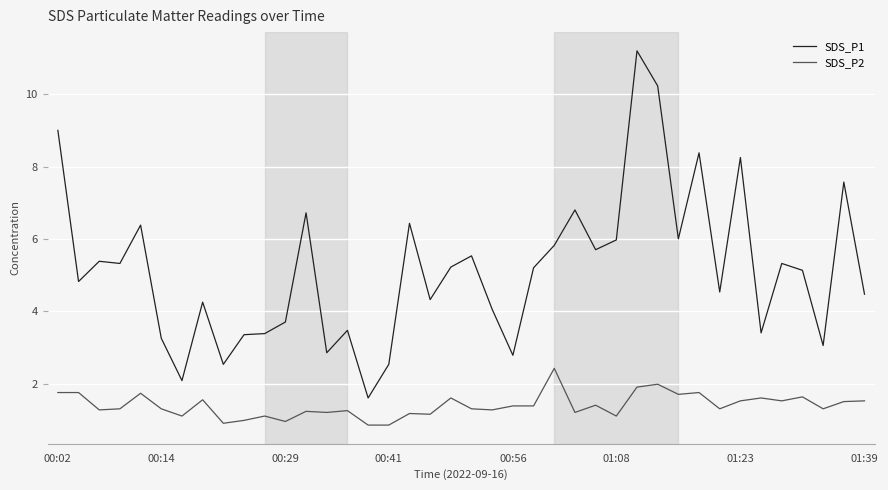

Which series has the widest spread of values?

SDS_P1